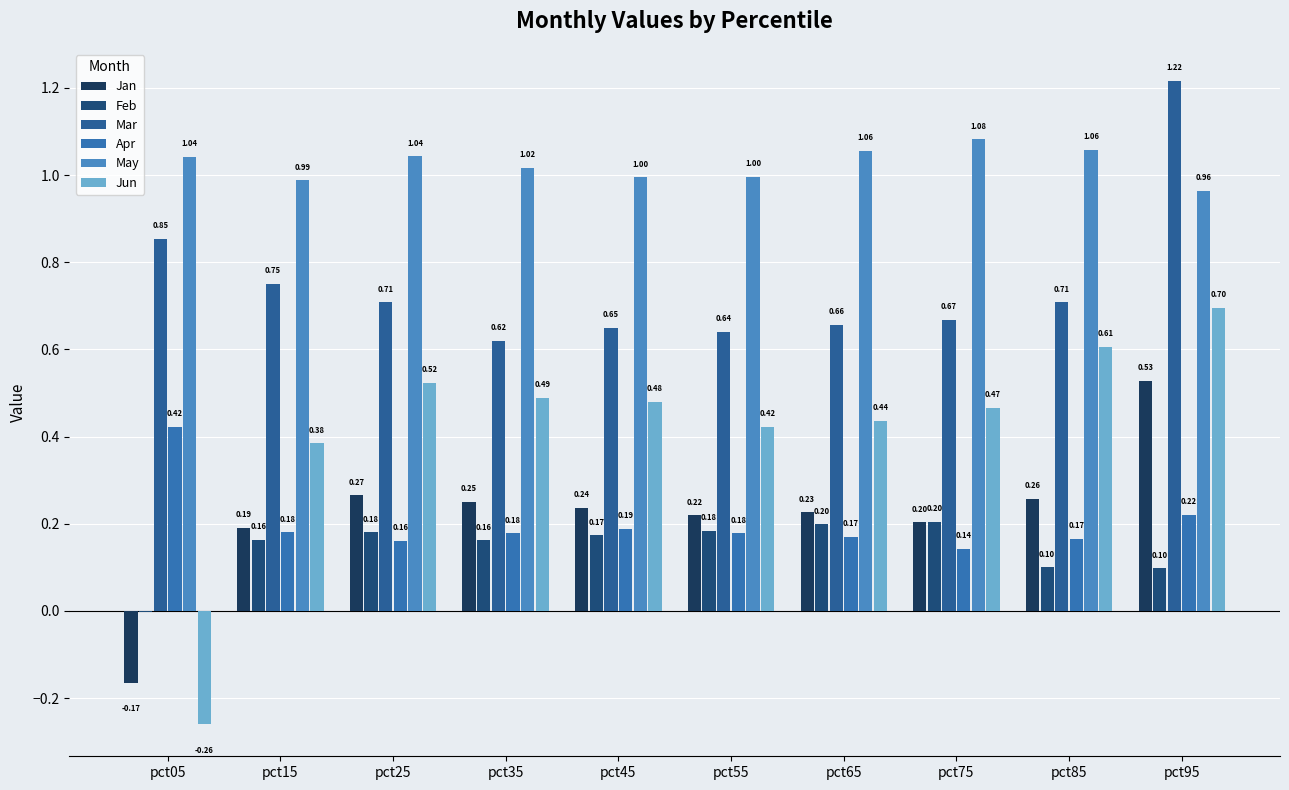

Count the number of categories in the chart.

10